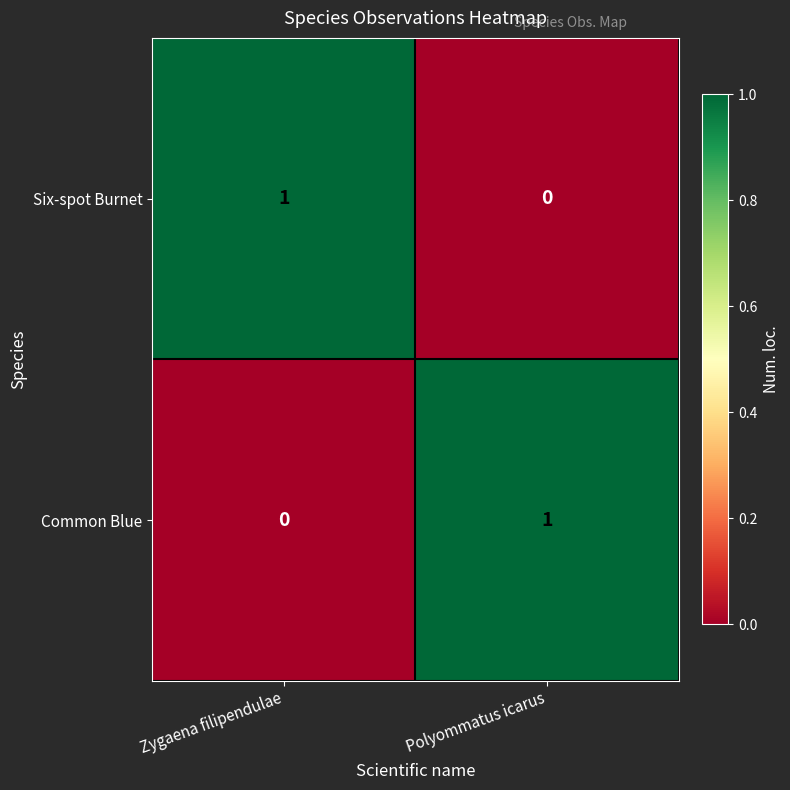

At Polyommatus icarus, list the series in order from largest to smallest.

Common Blue, Six-spot Burnet